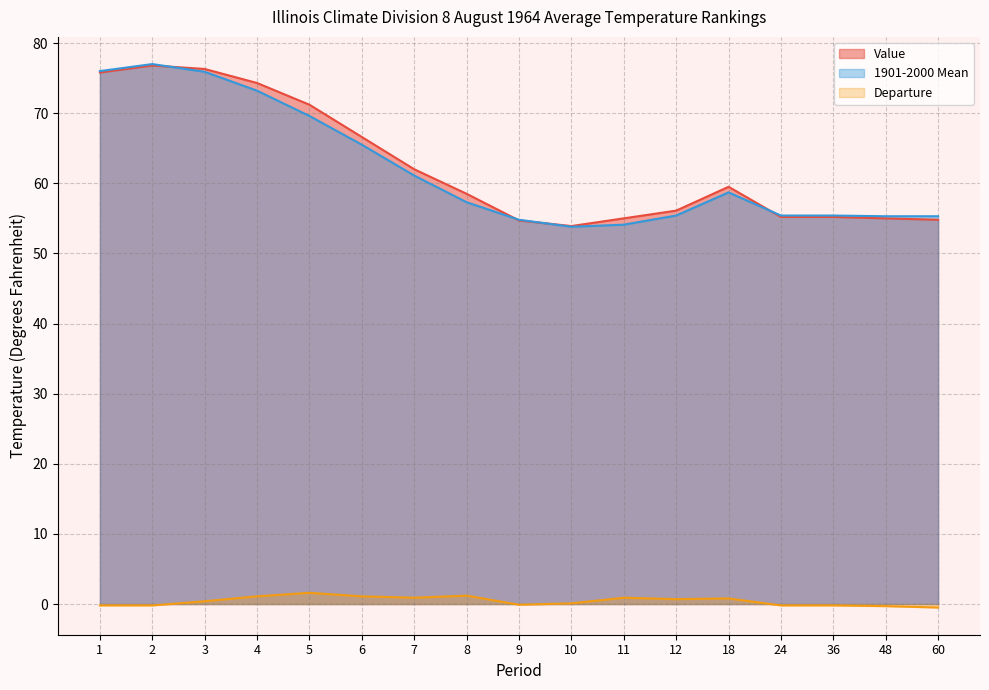

True or false: 1901-2000 Mean and Departure cross at least once.

False